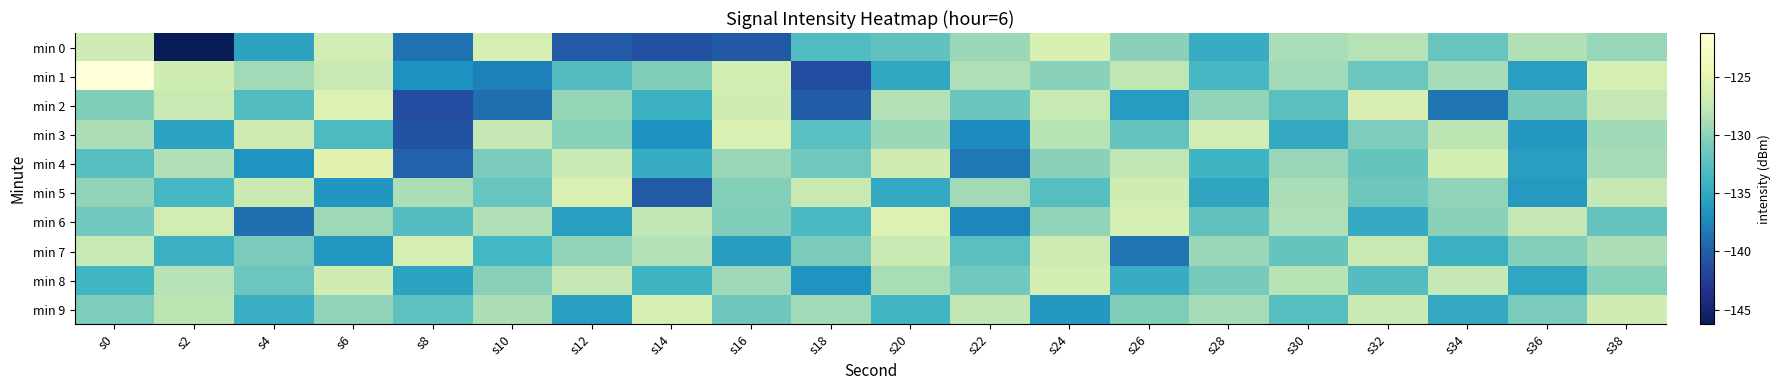

Rank the series at s6 from highest to lowest value.

min 4, min 2, min 0, min 8, min 1, min 6, min 9, min 3, min 7, min 5